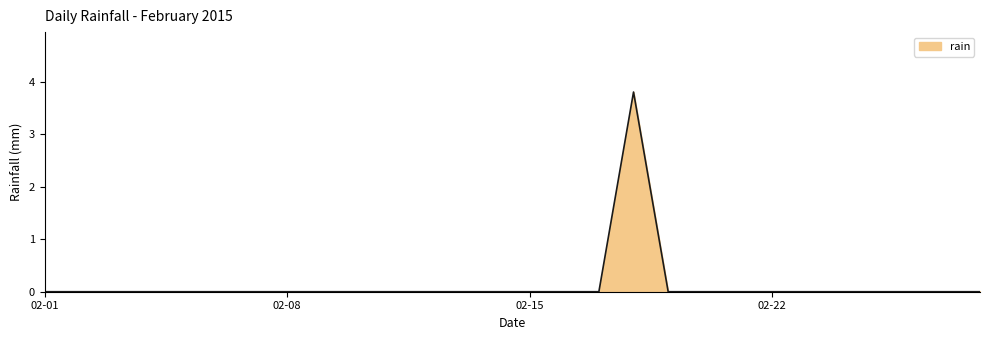

Does the chart display data point markers on the line(s)?

No